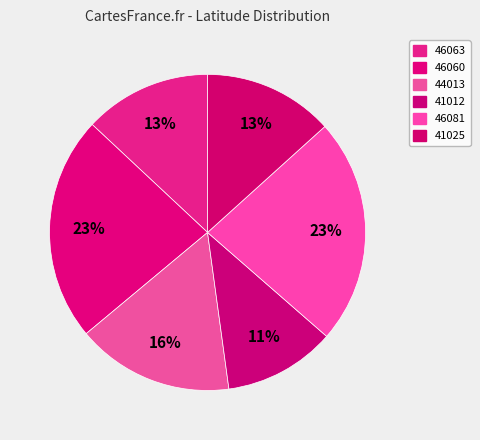

Which slice is the largest?

46081